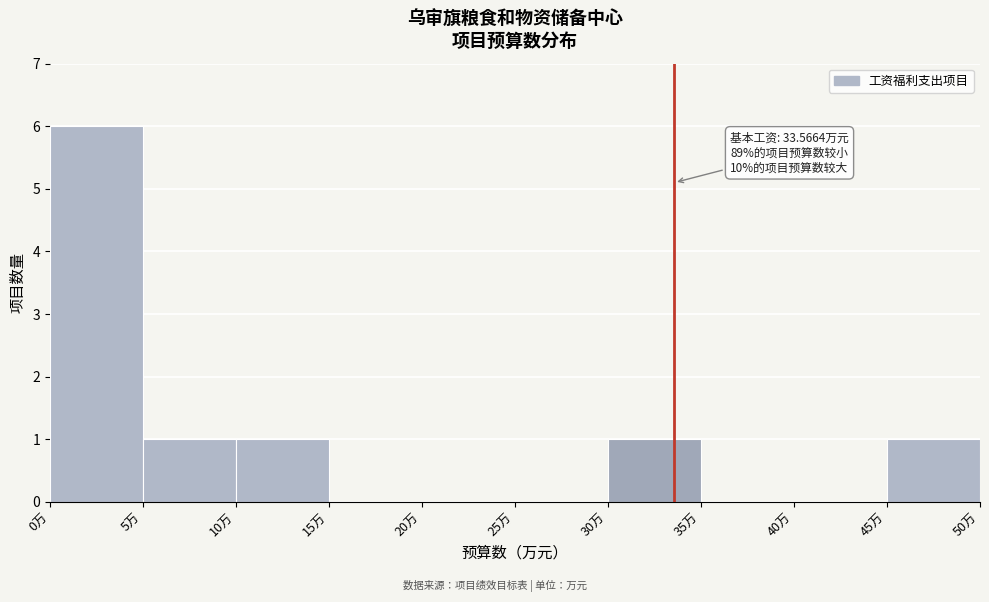

Over which range of the x-axis is the bar tallest?

0 to 5